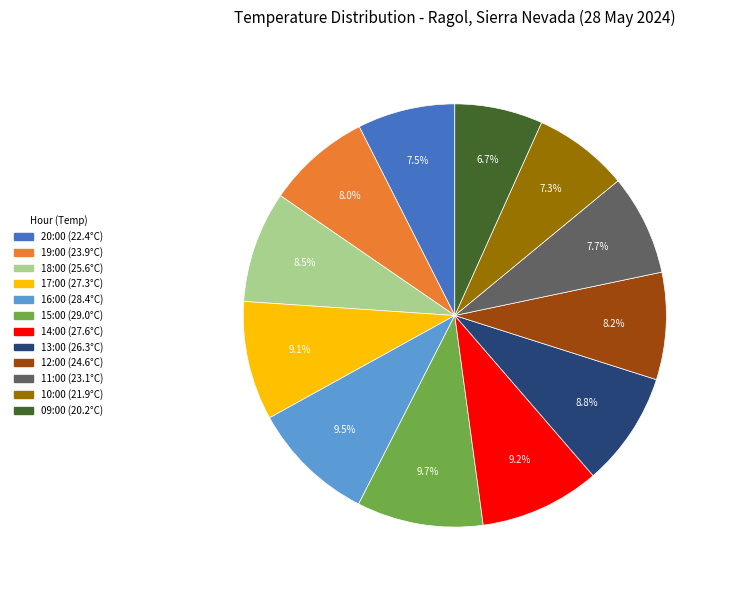

True or false: 19:00 accounts for 23% of the total.

False